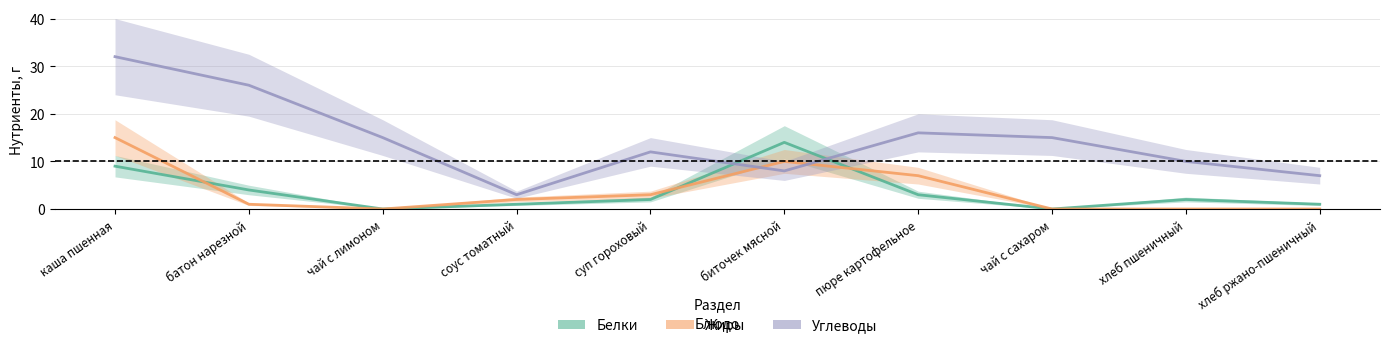

What is the difference between the maximum and minimum values in the Жиры series?

15